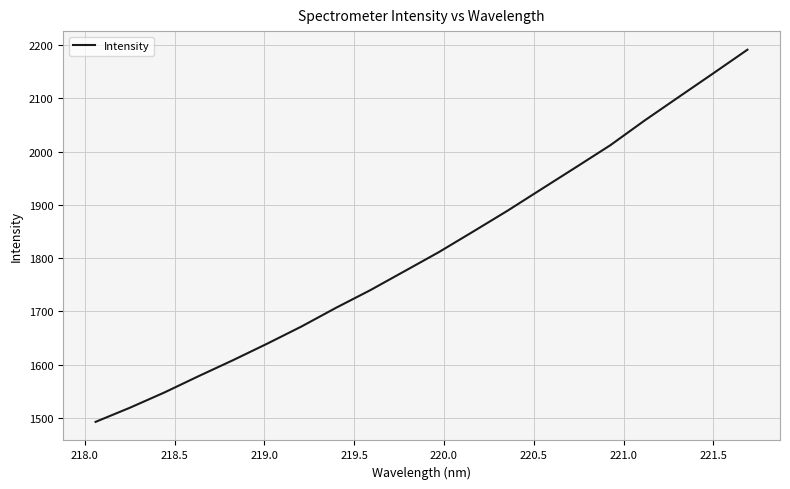

What is the difference between the maximum and minimum values?

698.9